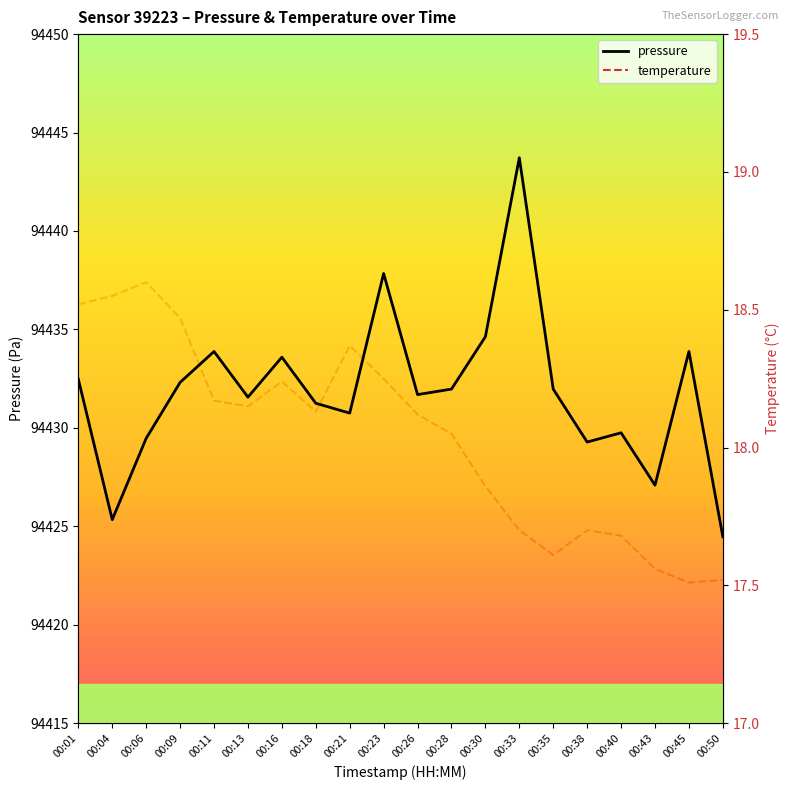

Is this an area chart (filled region under the line)?

No